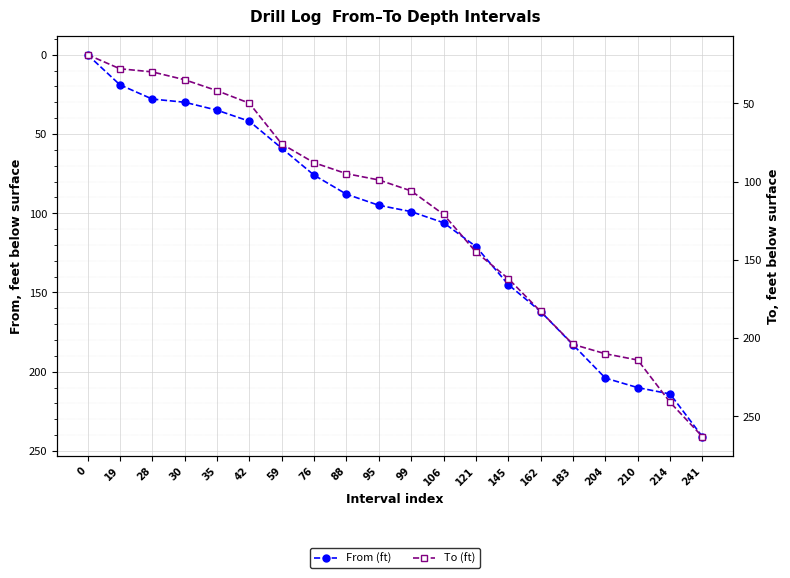

Rank the categories by To (ft) value from highest to lowest.

241, 214, 210, 204, 183, 162, 145, 121, 106, 99, 95, 88, 76, 59, 42, 35, 30, 28, 19, 0